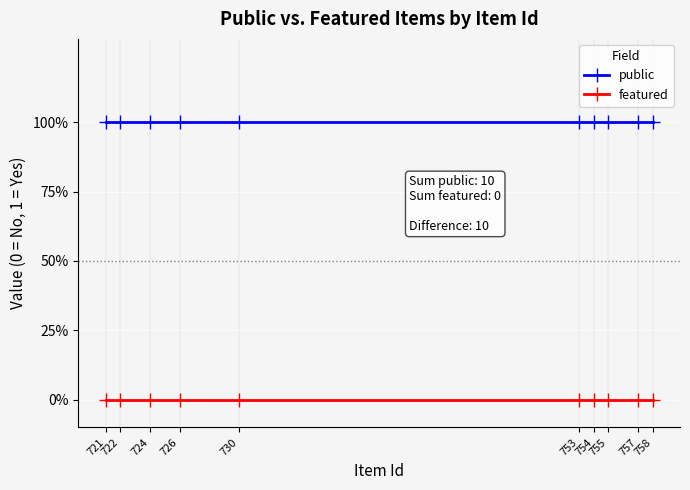

True or false: featured and public cross at least once.

False